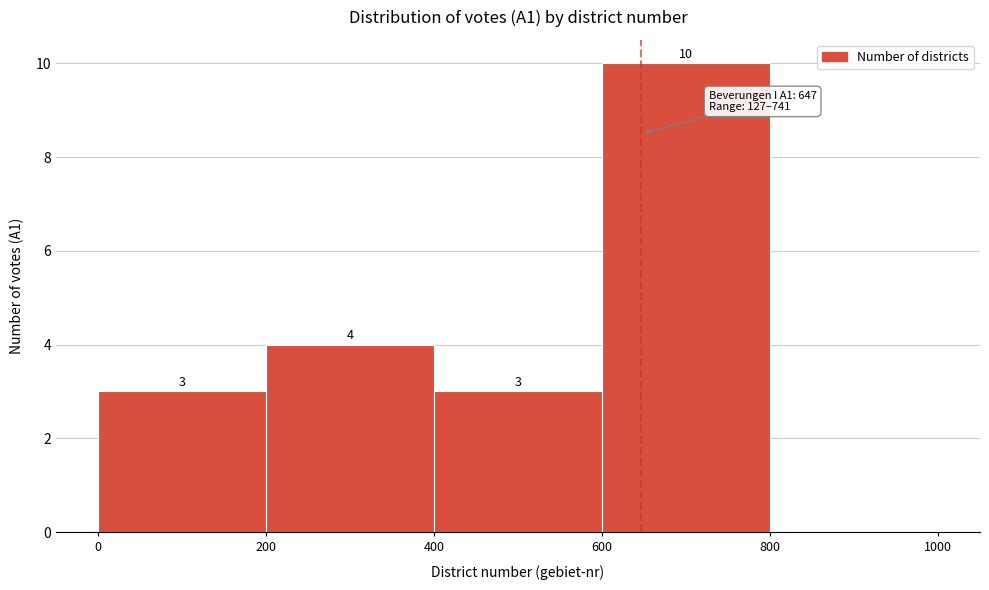

Which range on the x-axis has the tallest bar?

600 to 800